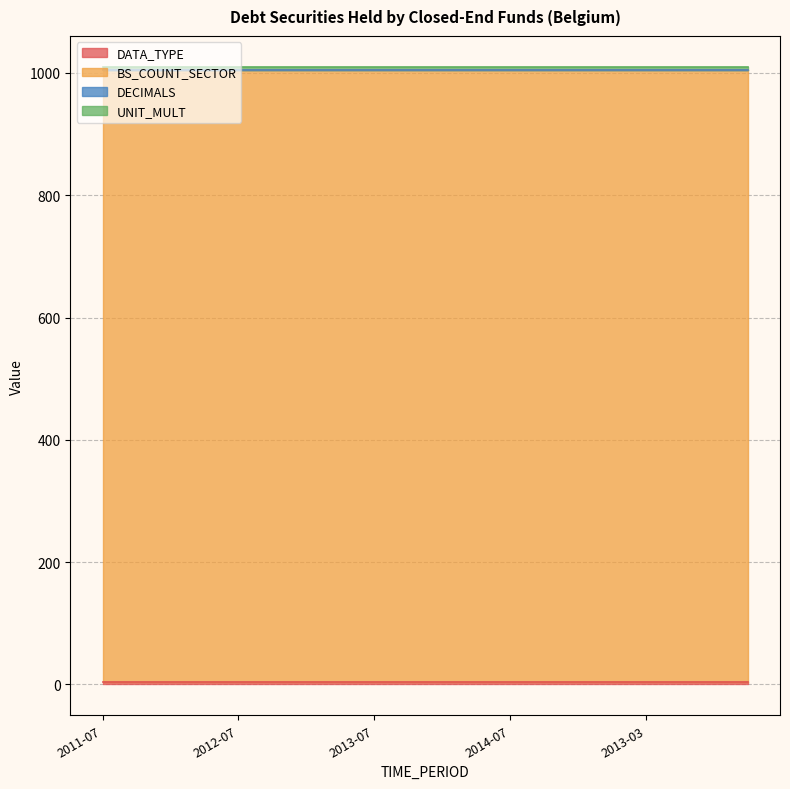

At which category is the sum across all series the highest?

2011-07